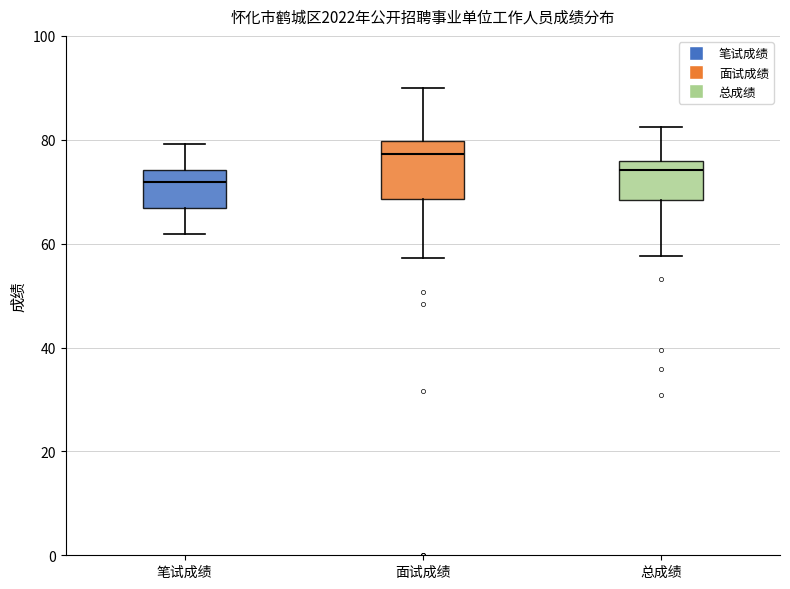

Which box has the lowest median line?

笔试成绩